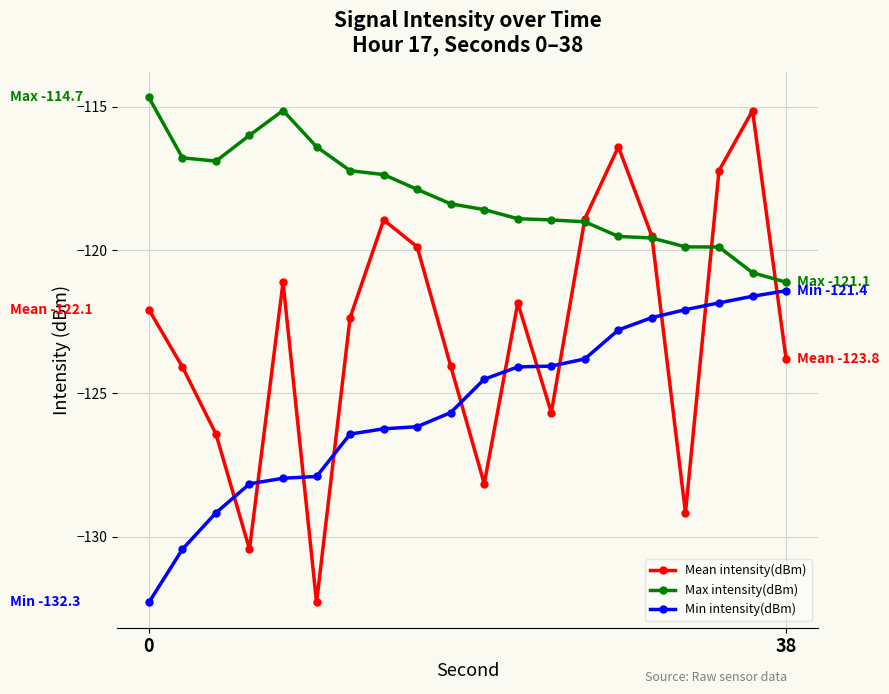

True or false: Min intensity(dBm) and Mean intensity(dBm) cross at least once.

True